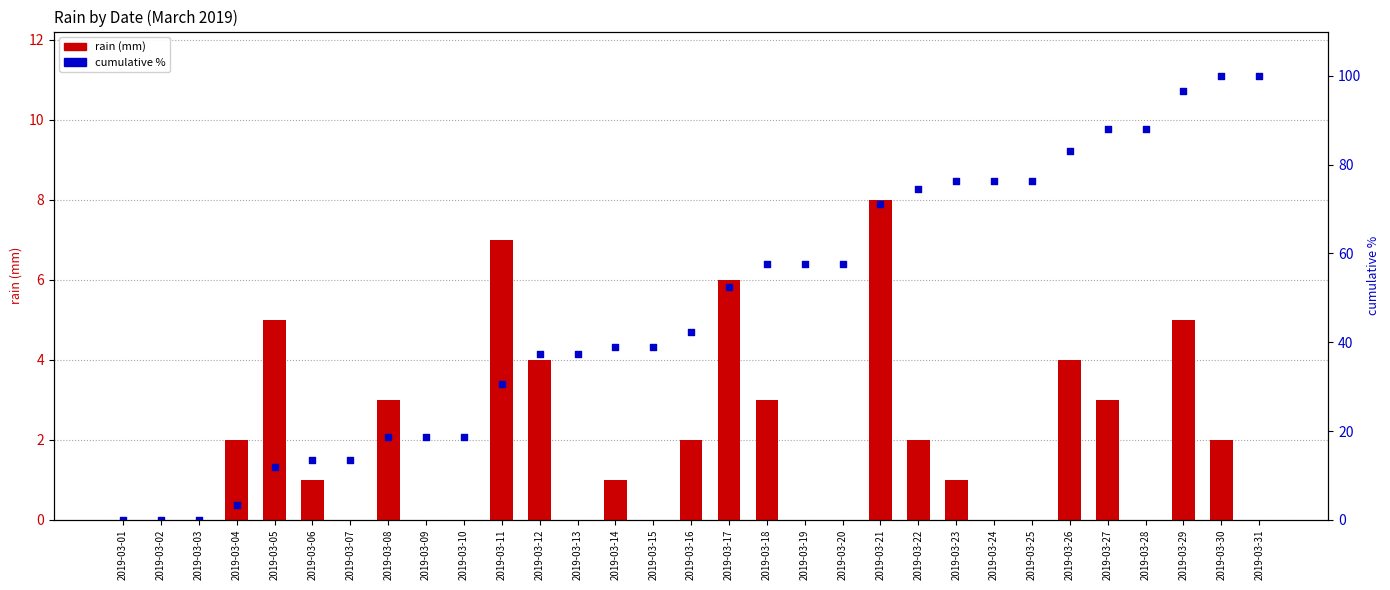

At how many categories does at least one series exceed 88?

5